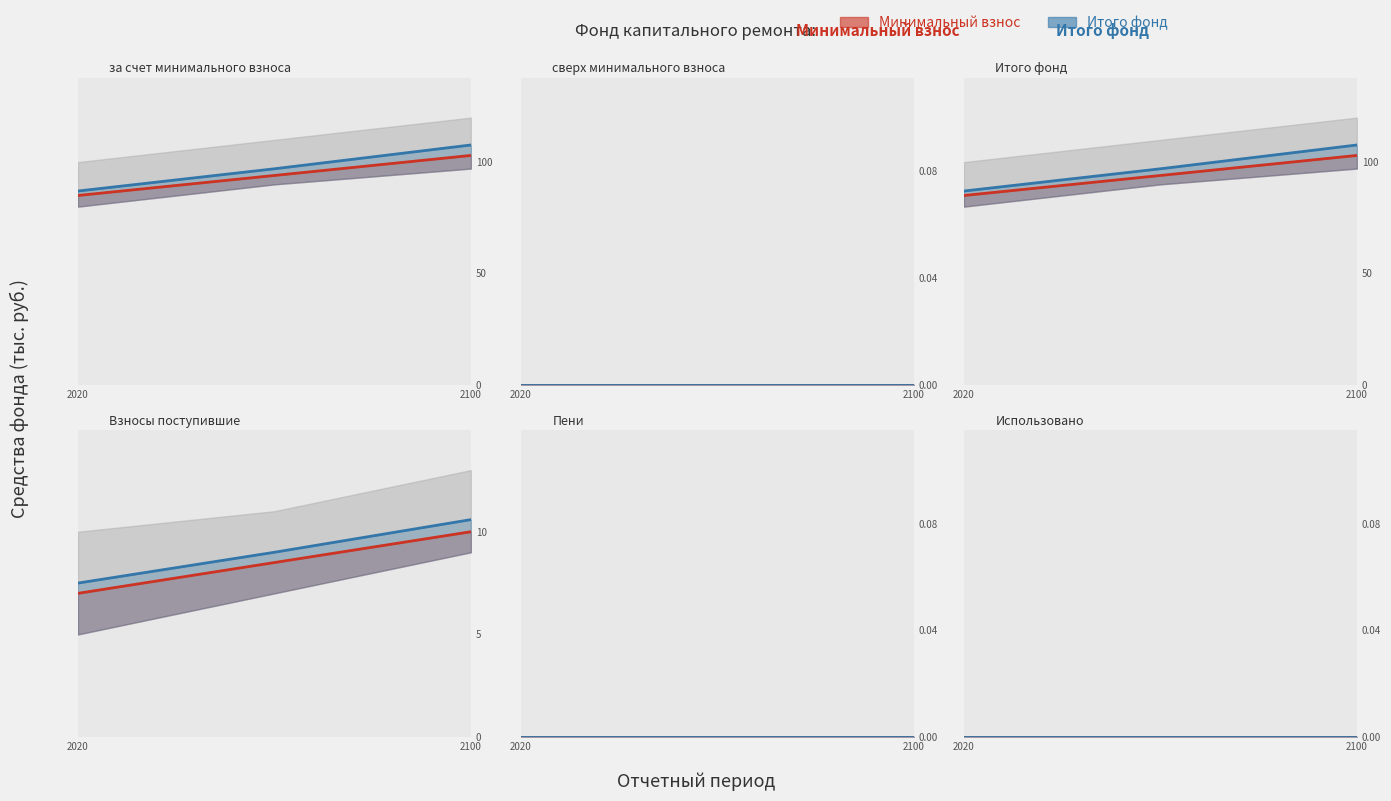

What is the greatest value displayed?

107.7